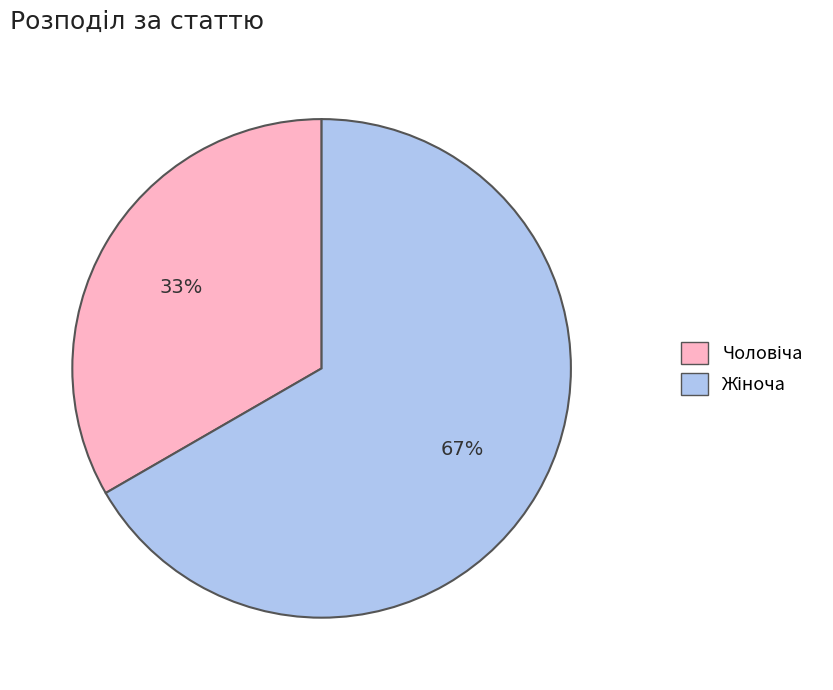

To the nearest percent, what is the average slice percentage?

50%